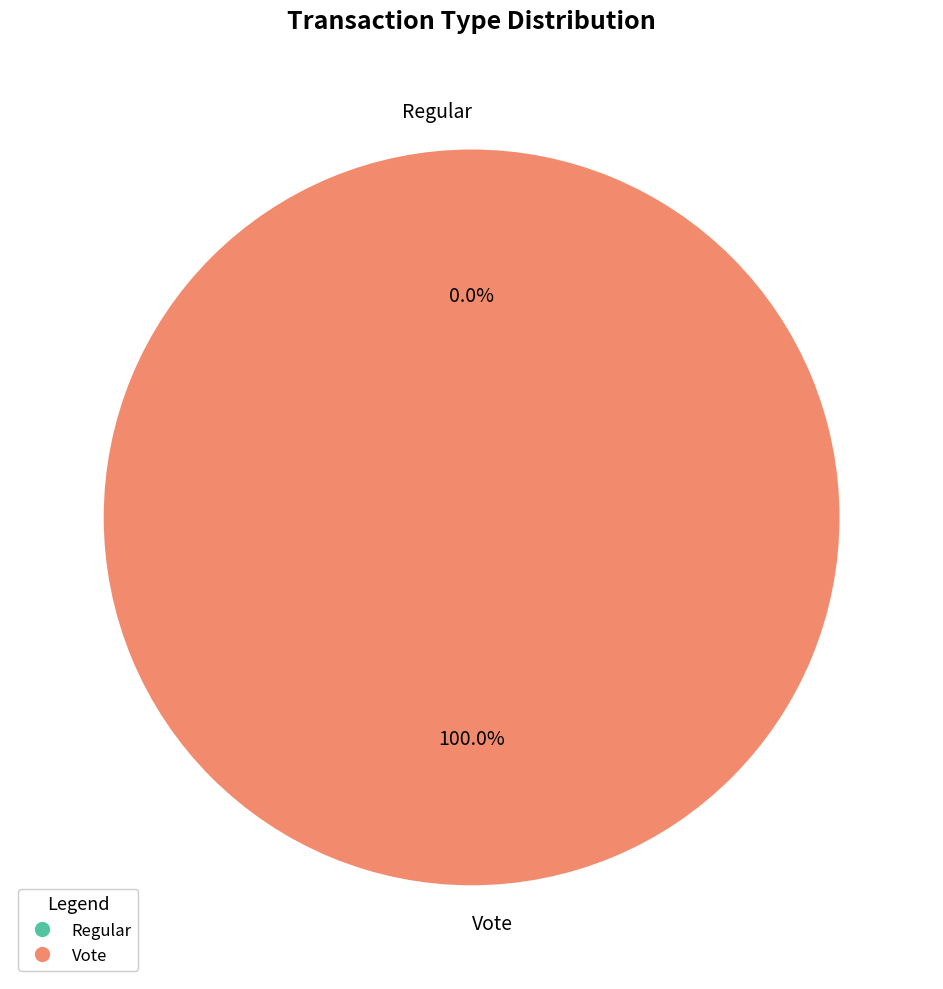

Combined, do Vote and Regular account for over 50%?

Yes